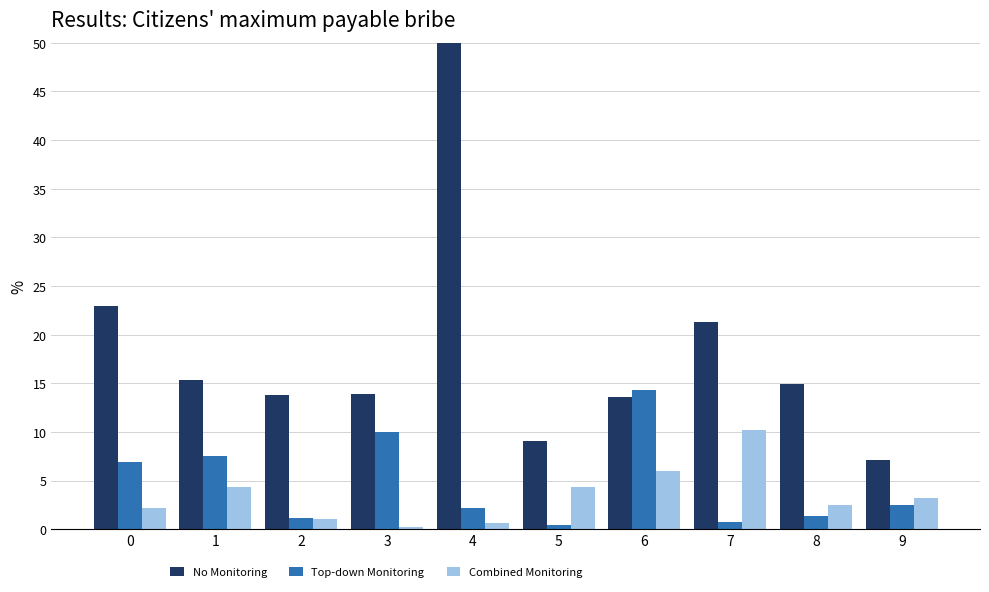

Is it true that No Monitoring equals 4.8 at 8?

False